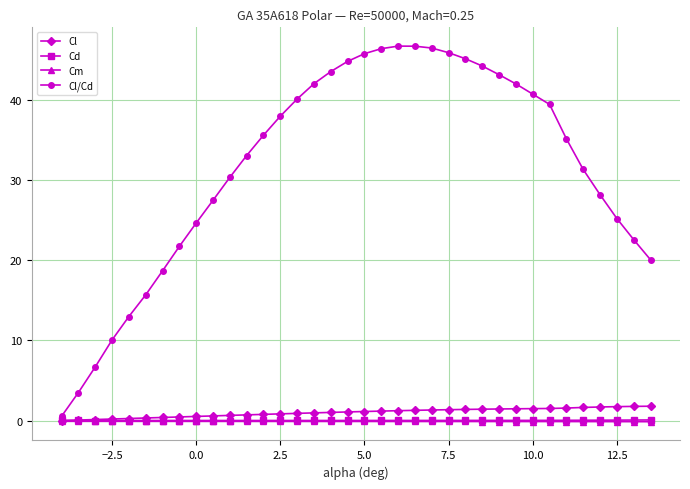

After their last crossing, which series has the higher values: Cl or Cd?

Cl